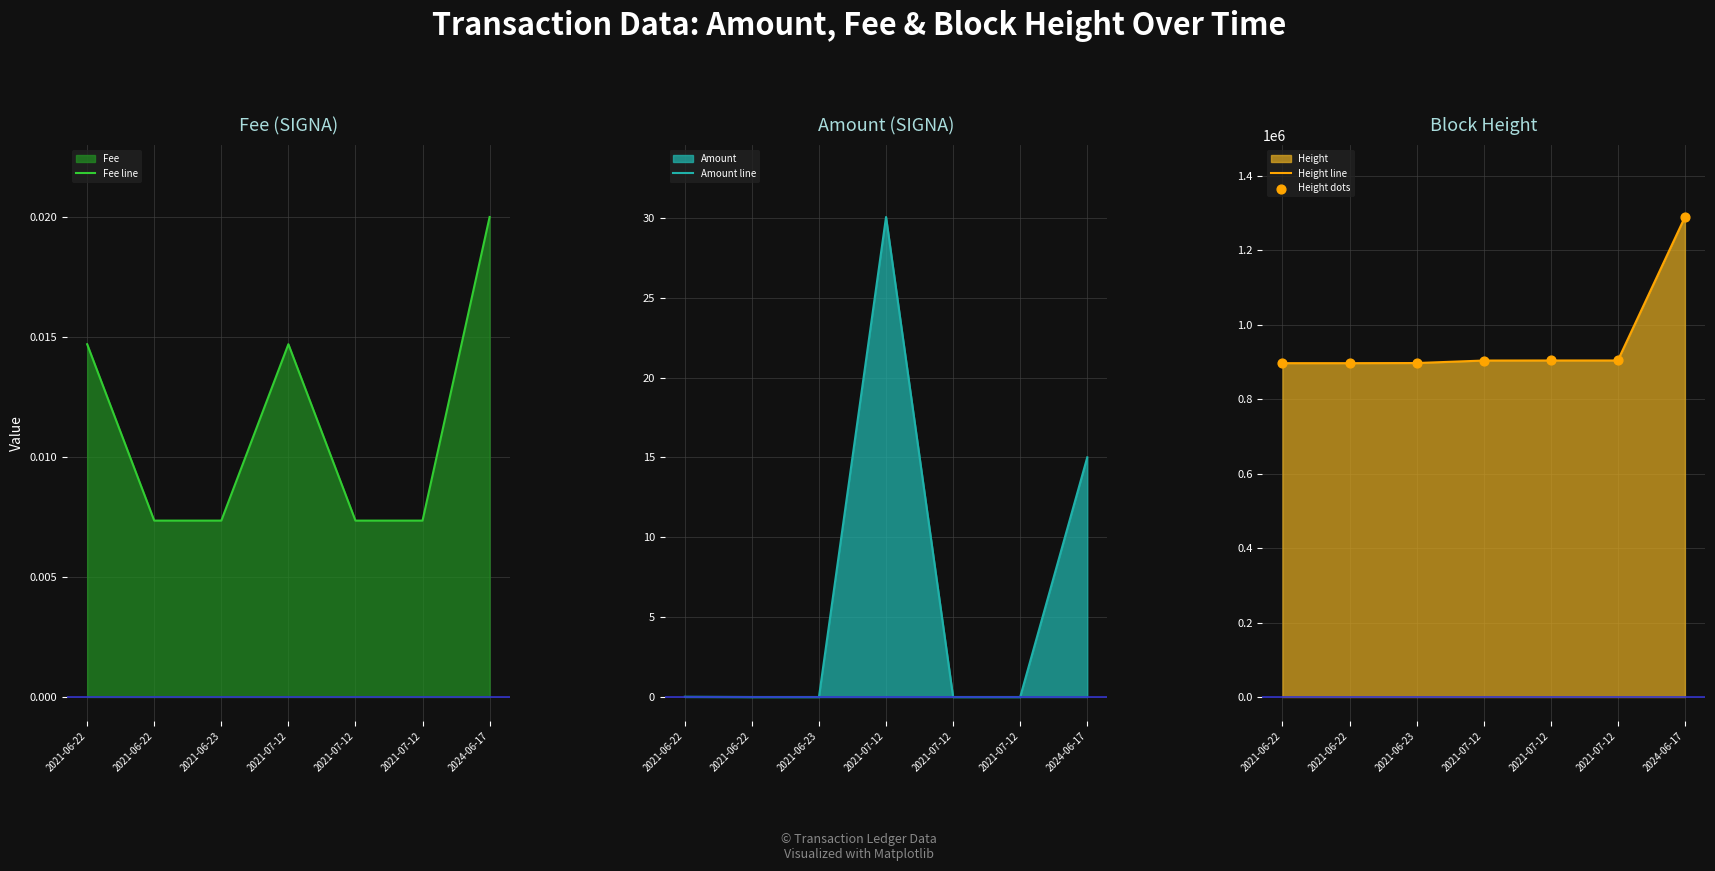

Which series reaches the maximum Y coordinate?

Height line